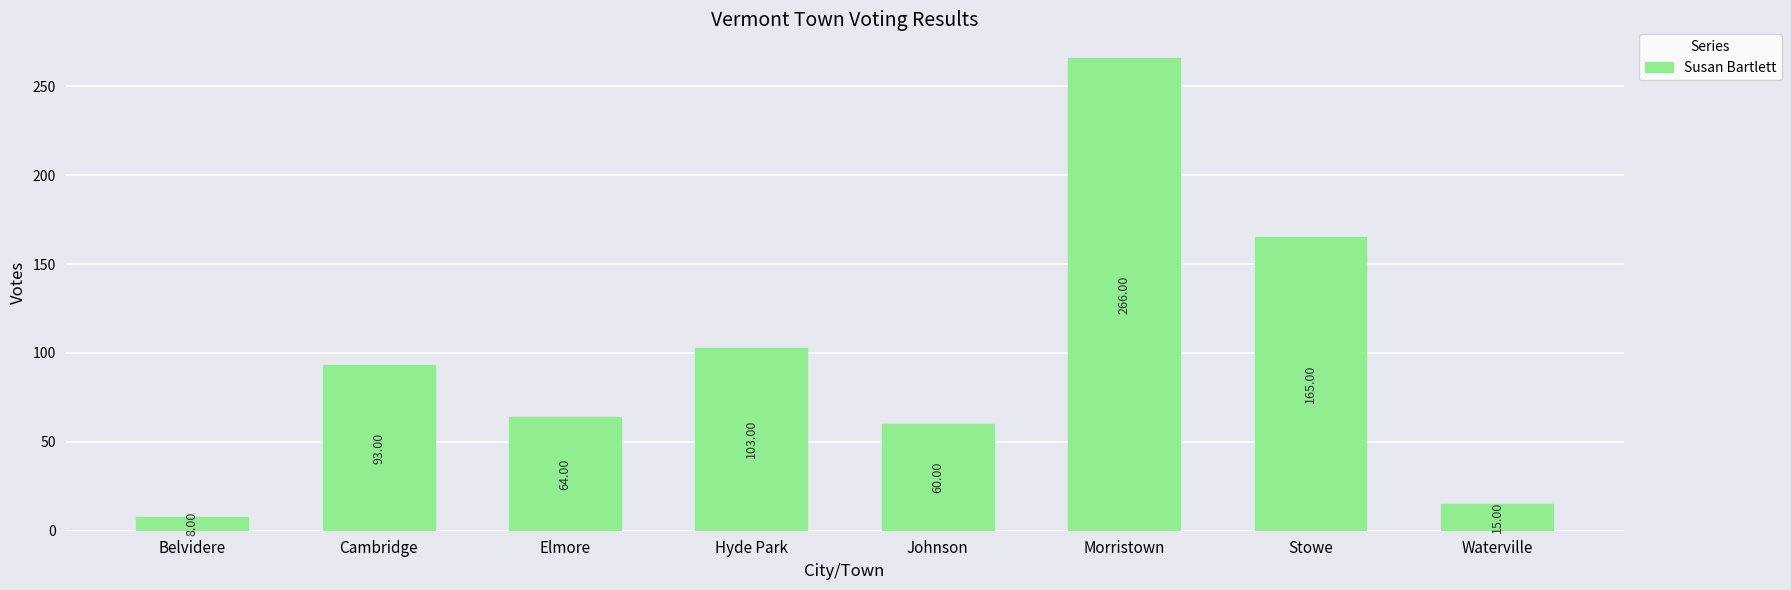

What is the greatest value displayed?

266